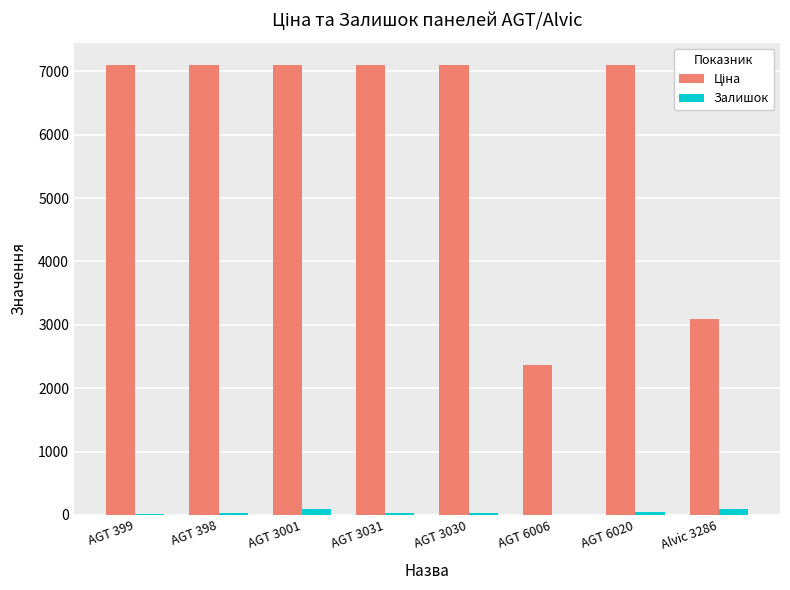

What is the sum of all Залишок values?

345.0